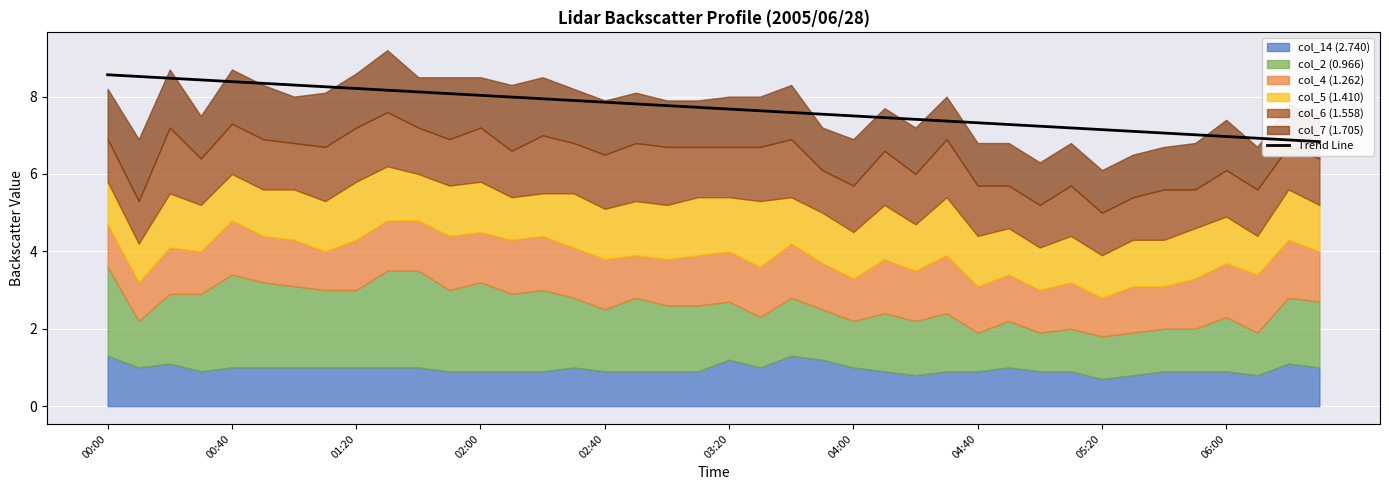

At which label does the data first exceed 7?

00:00